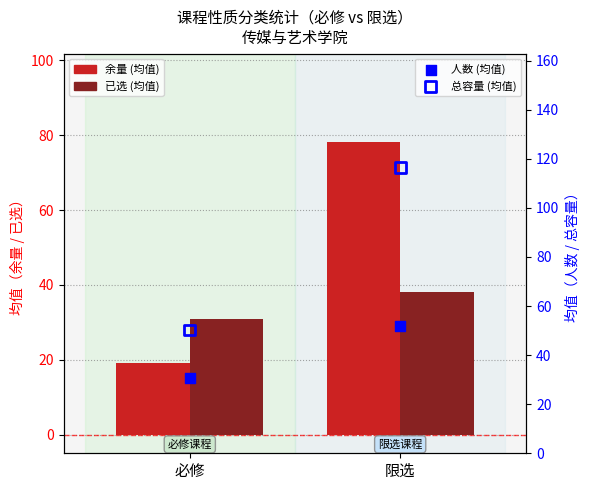

At how many categories does at least one series exceed 95?

1